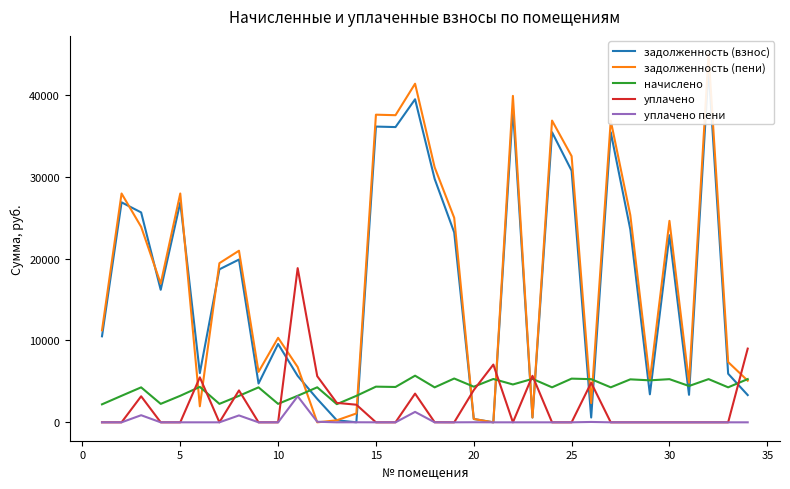

What is the value of the уплачено point at the 20th from the left?

3939.9